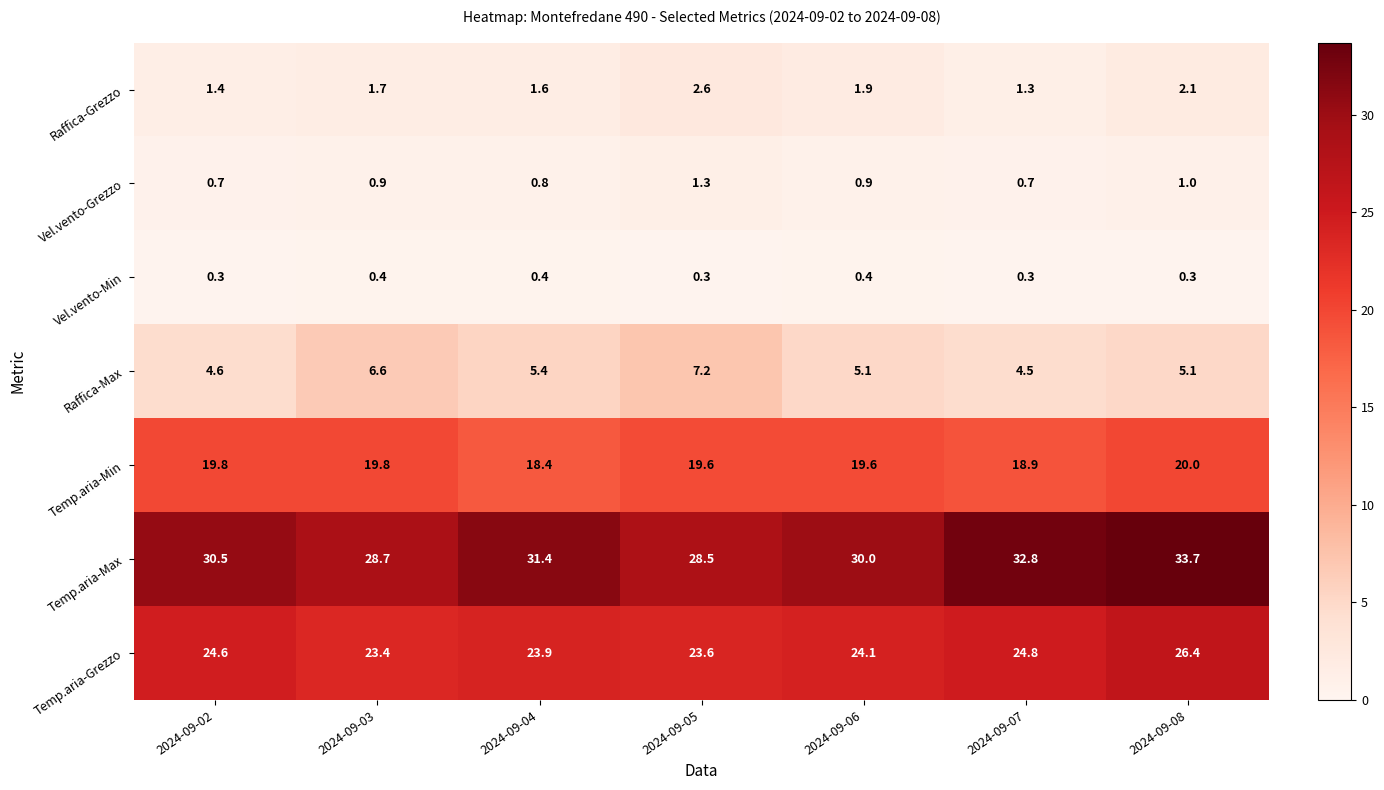

Read the Raffica-Max value at 2024-09-08.

5.1